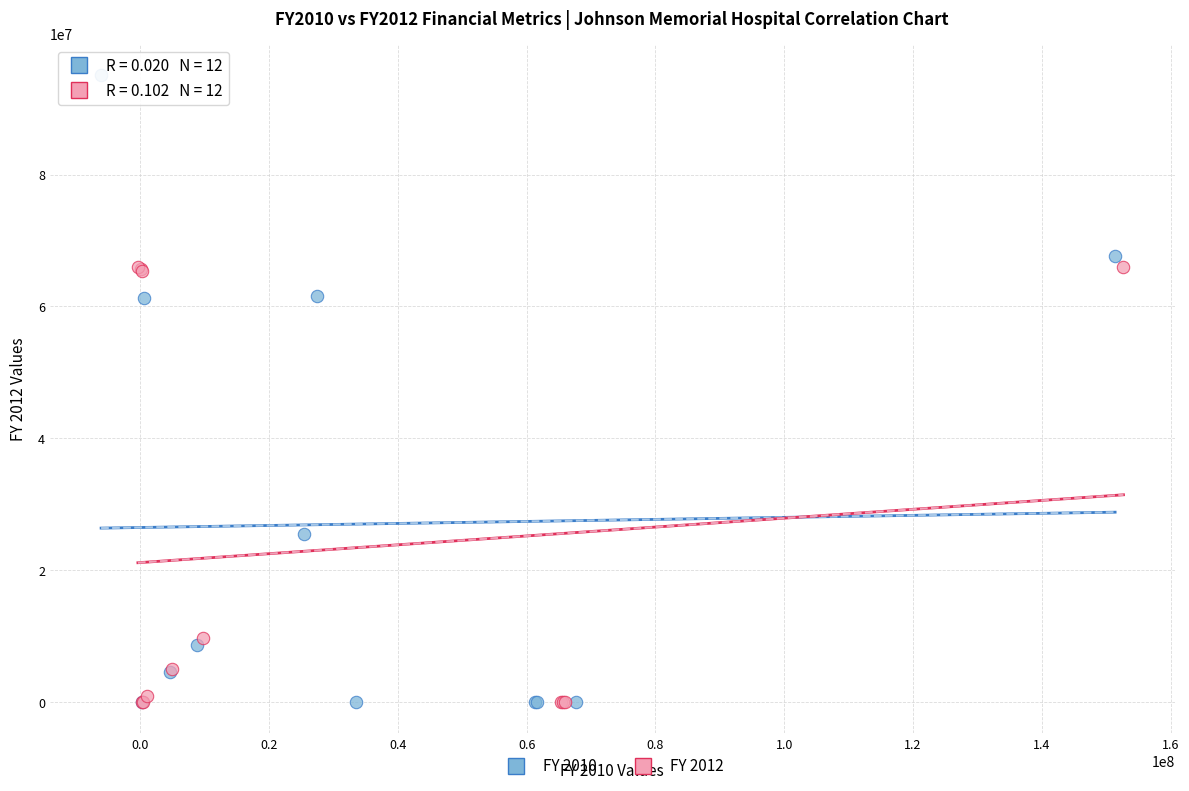

Which series reaches the maximum Y coordinate?

FY 2010